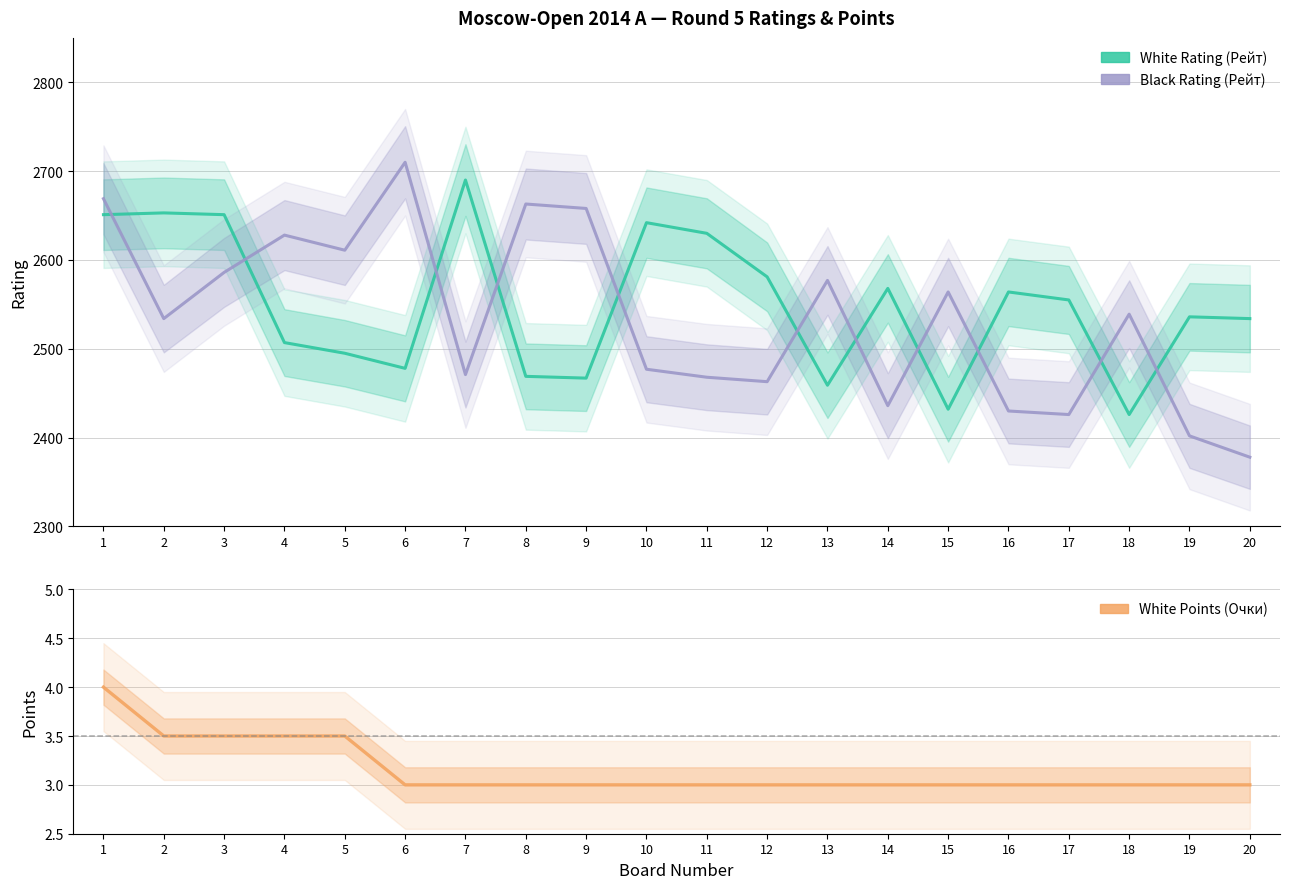

Between 6 and 11, which series saw the biggest shift?

Black Rating (Рейт)